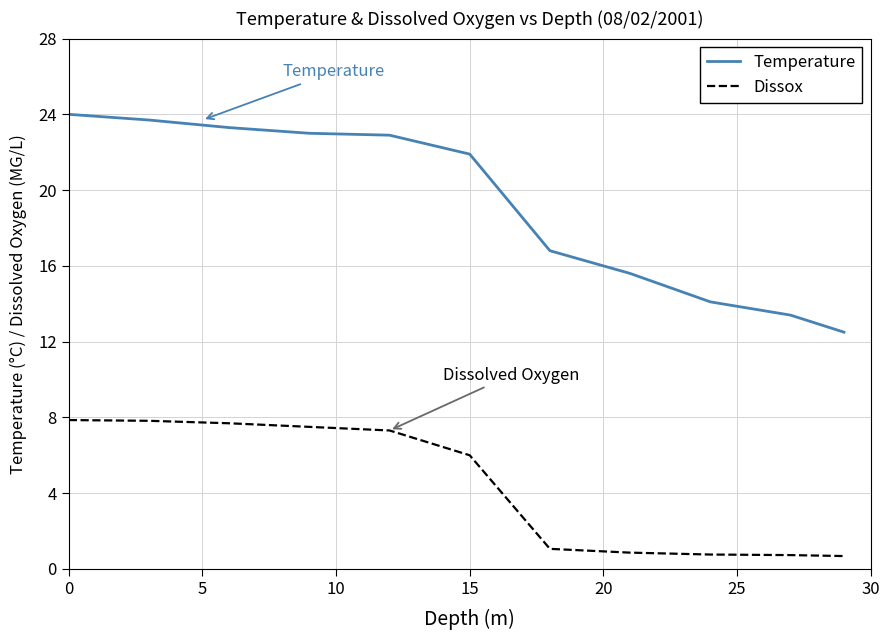

What is the difference between the maximum and minimum values in the Dissox series?

7.2